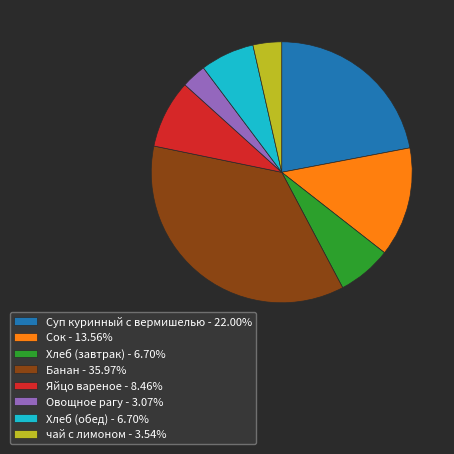

How many segments does this pie chart have?

8